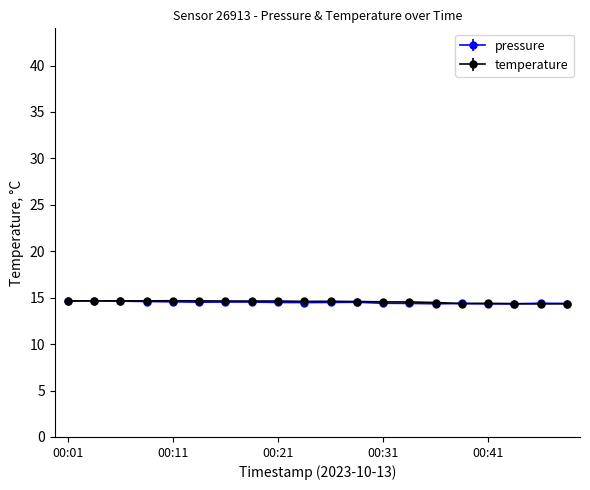

What is the minimum value shown in the chart?

14.3